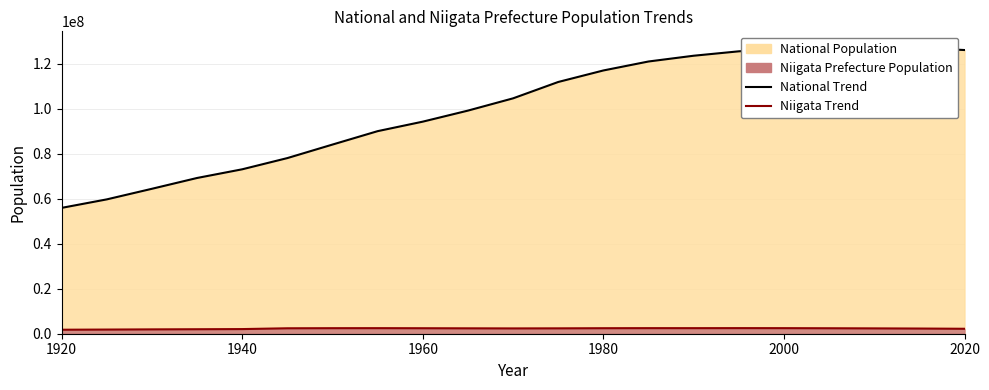

What is the difference between the second highest and minimum values in the Niigata Prefecture Population series?

701996